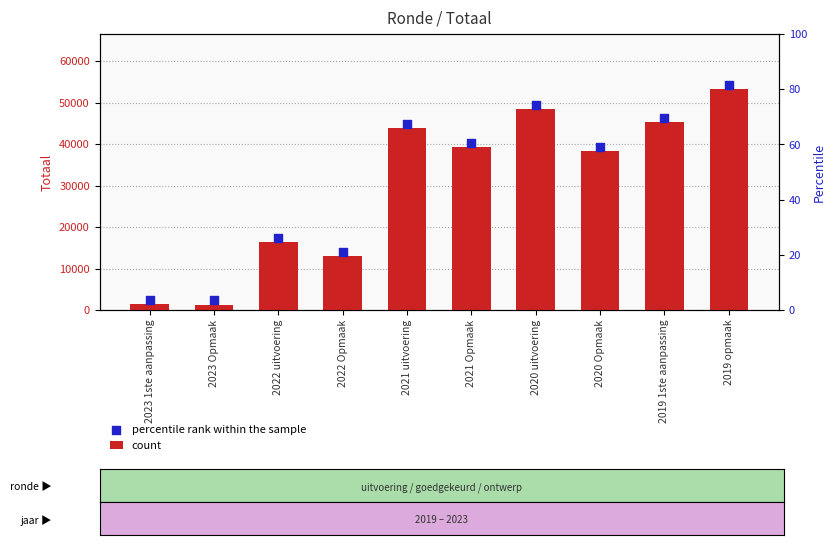

What is the total value across all series at 2022 Opmaak?

27129.3